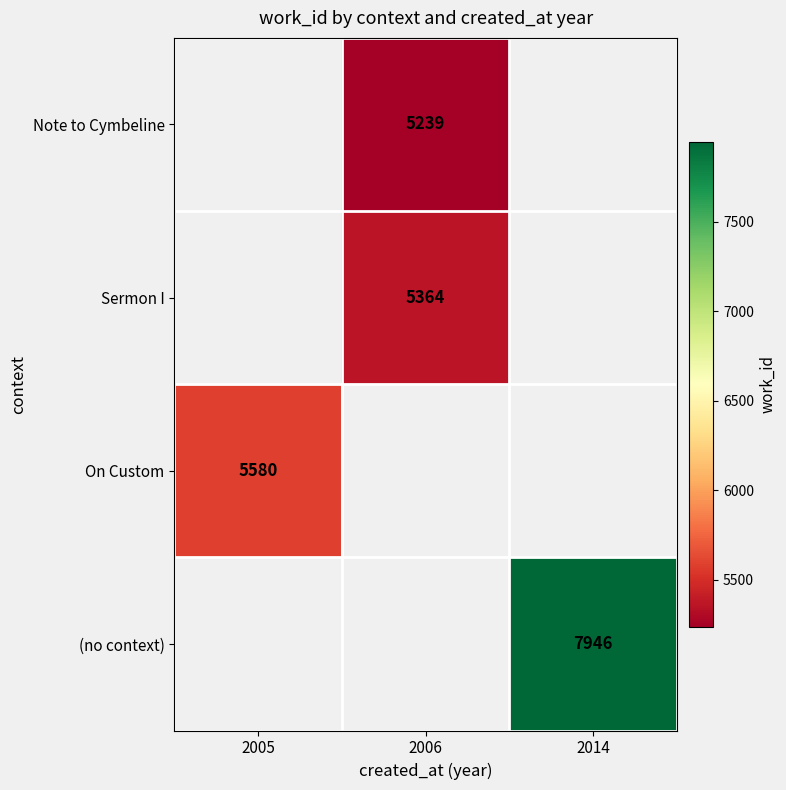

The value of (no context) at 2014 is 7946. True or false?

True